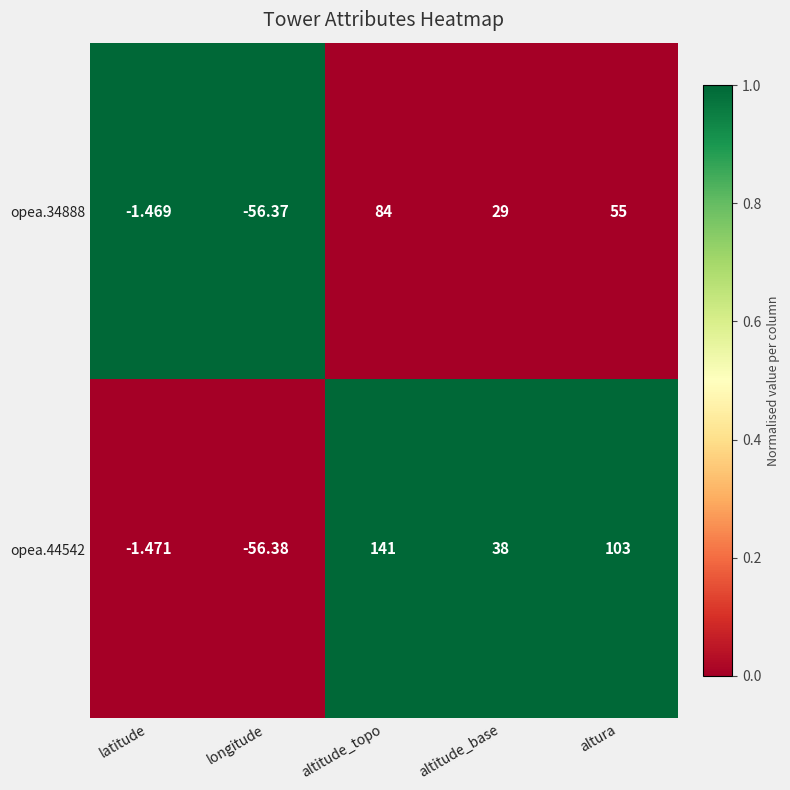

Rank the series at altitude_base from highest to lowest value.

opea.44542, opea.34888